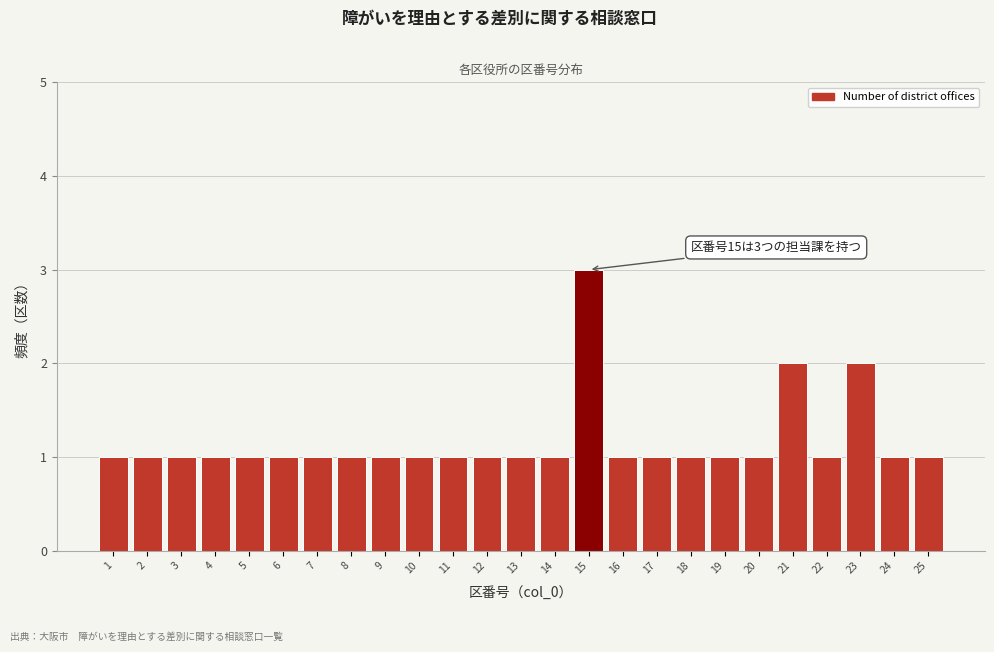

Reading left to right, list all the values displayed in this chart.

1	1	1	1	1	1	1	1	1	1	1	1	1	1	3	1	1	1	1	1	2	1	2	1	1